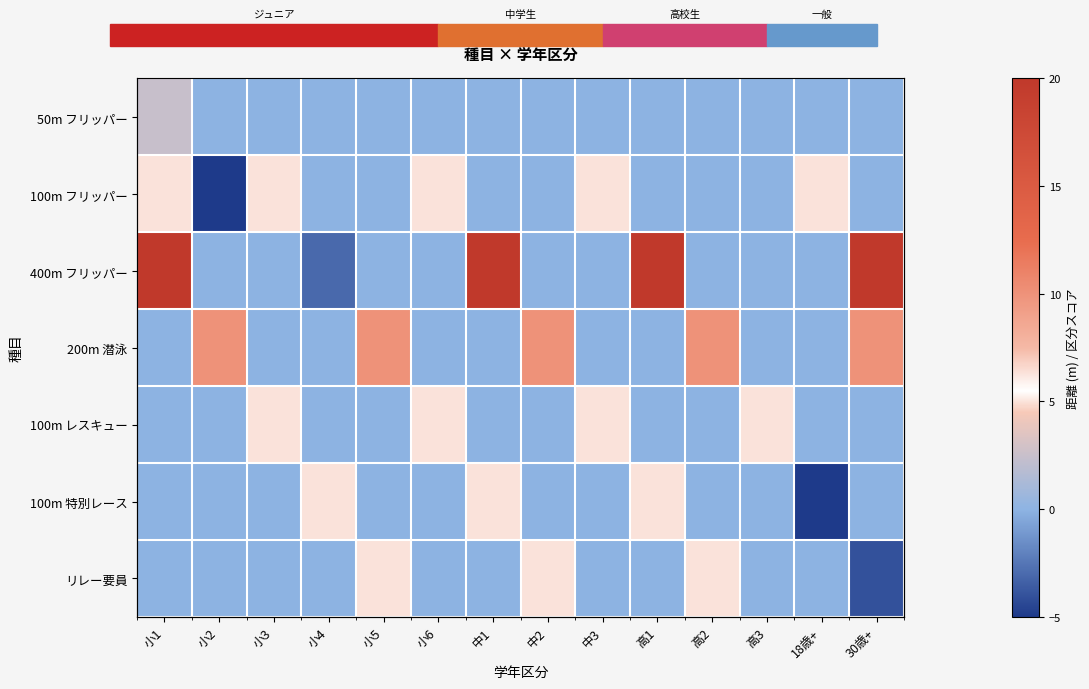

At which label is リレー要員 closest to 0?

小1